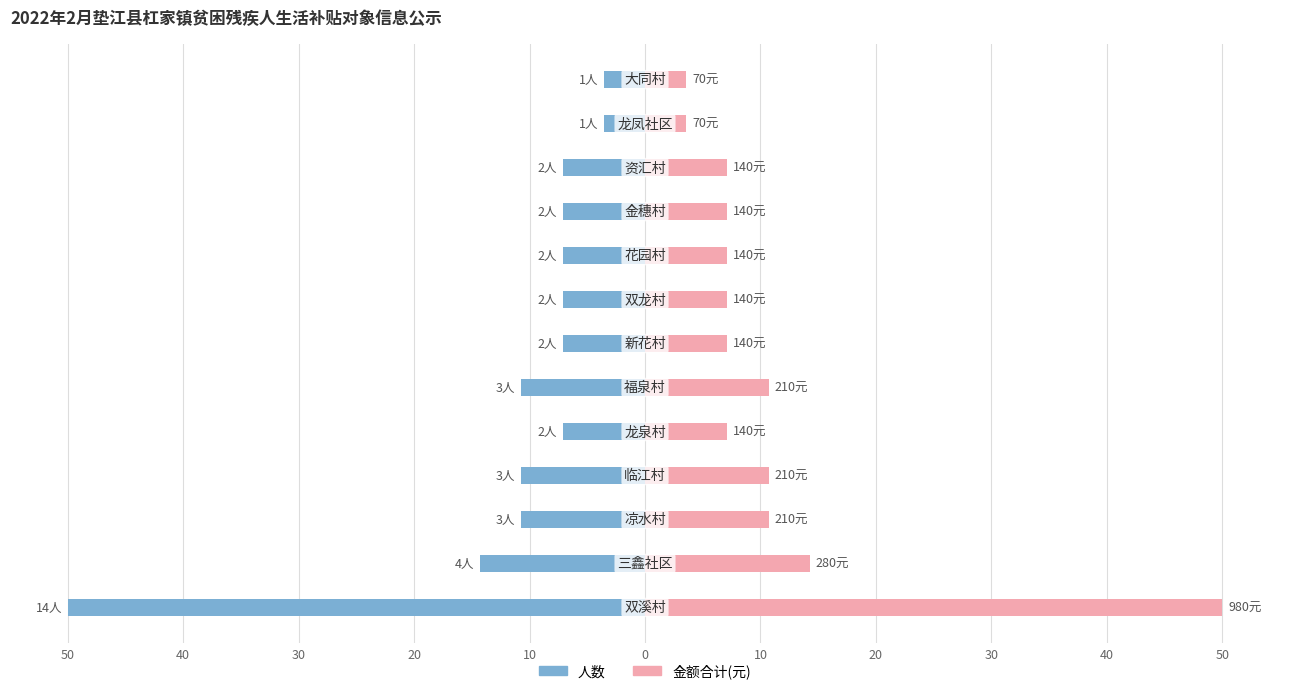

Between 30 and 20, which is larger?

30